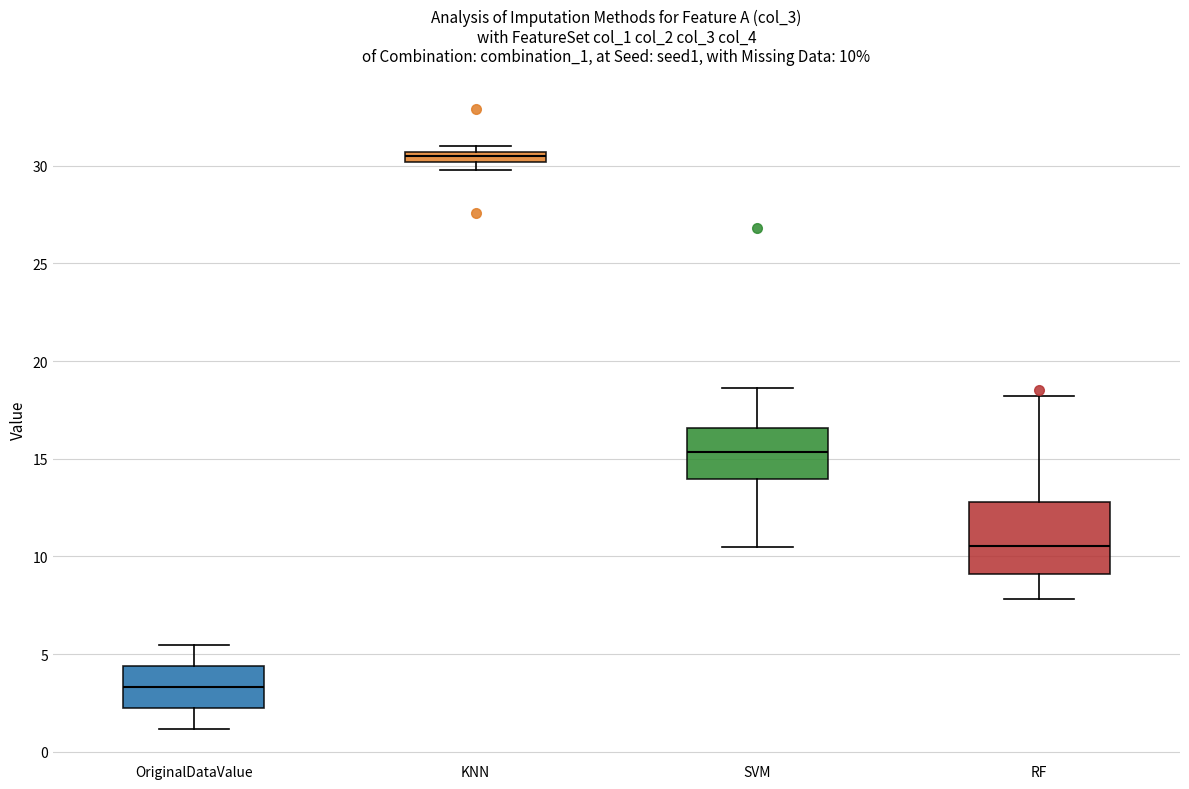

Which box has the lowest median line?

OriginalDataValue